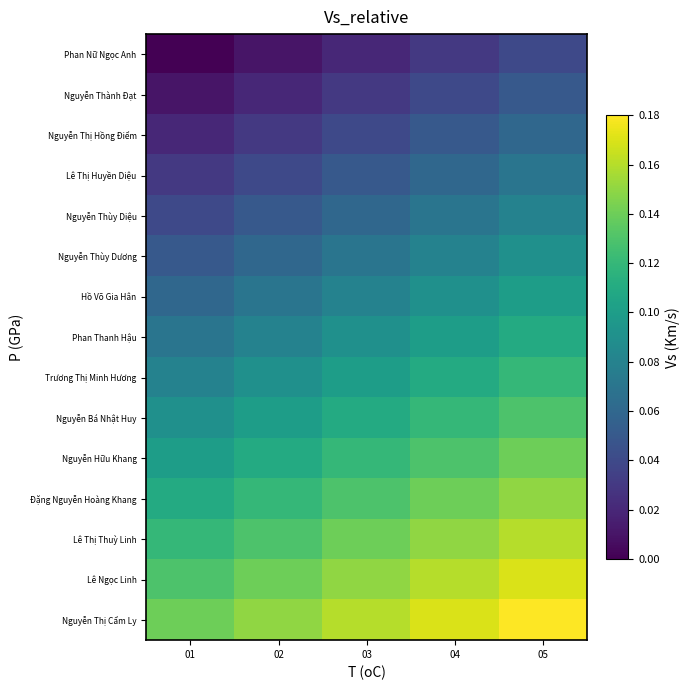

Which series has the largest total across all categories?

Nguyễn Thị Cẩm Ly